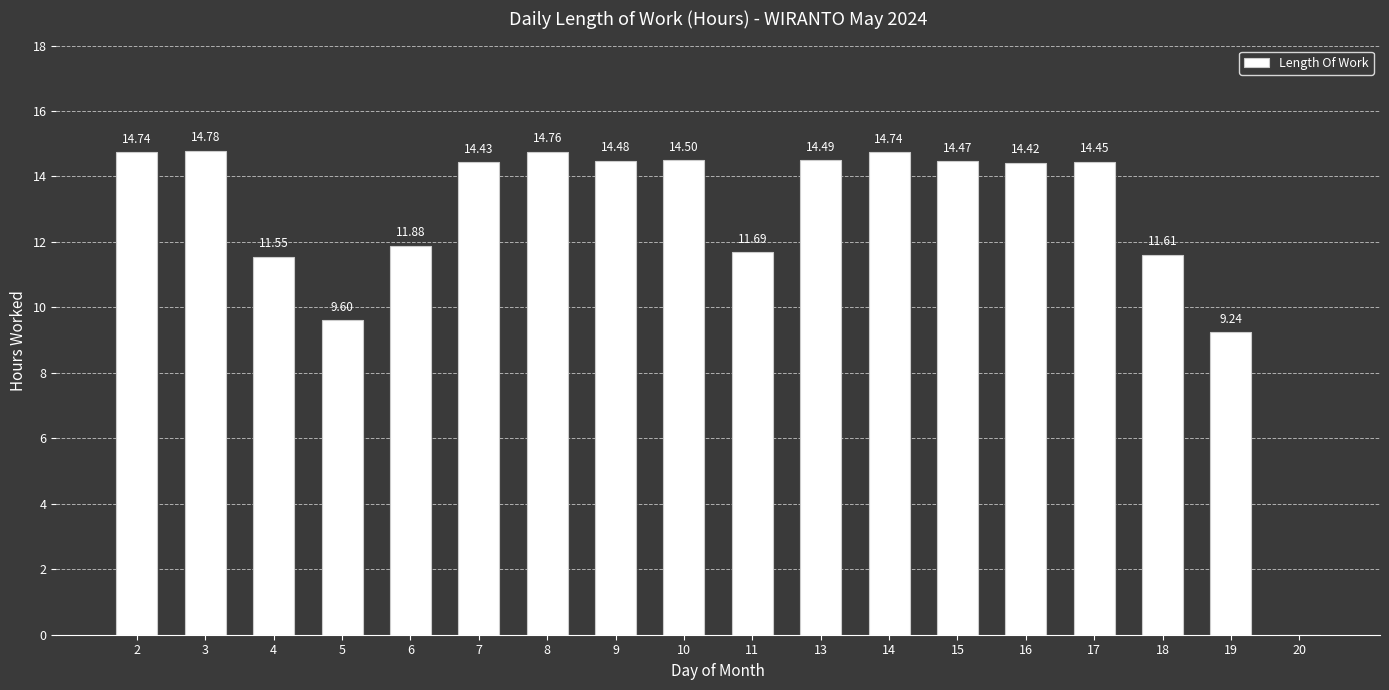

What is the sum of all values?

225.8